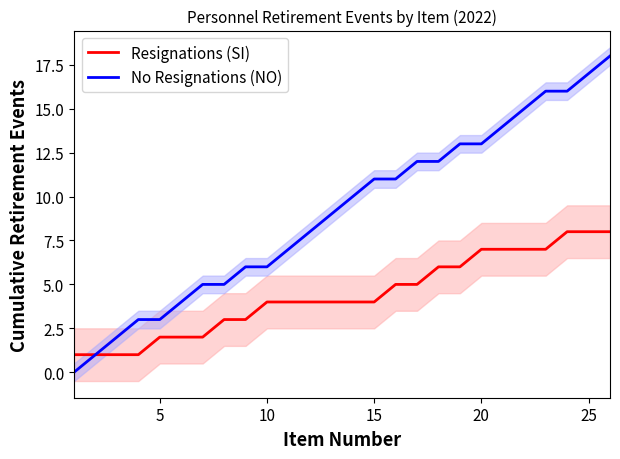

True or false: Resignations (SI) and No Resignations (NO) cross at least once.

False